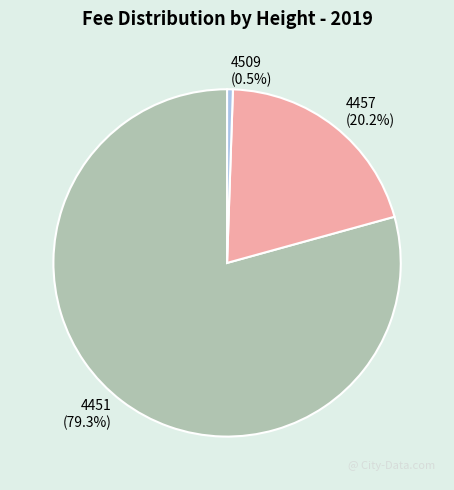

What is the total percentage of 4457 and 4451?

99.5%